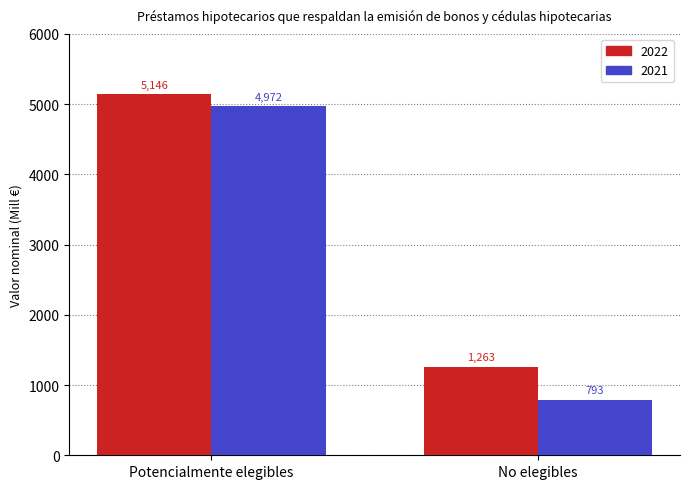

Which category has the lowest value across all series?

No elegibles